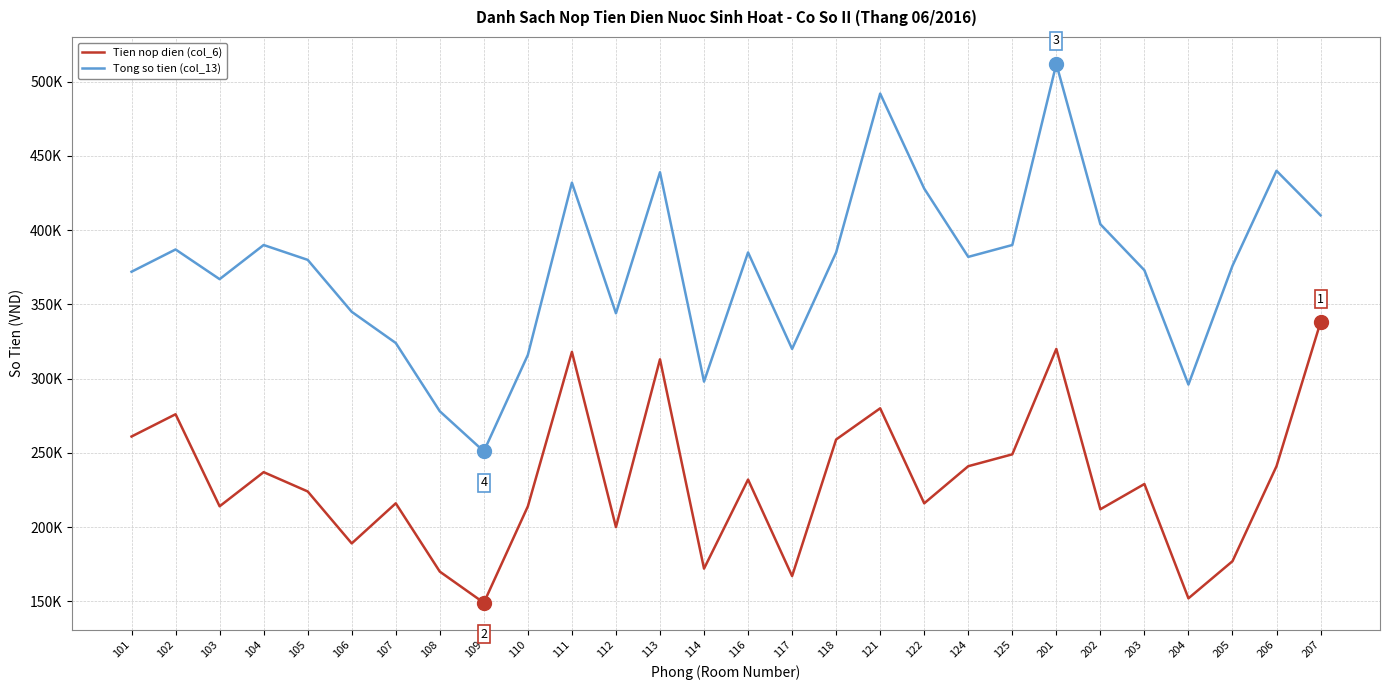

Does the chart display data point markers on the line(s)?

No